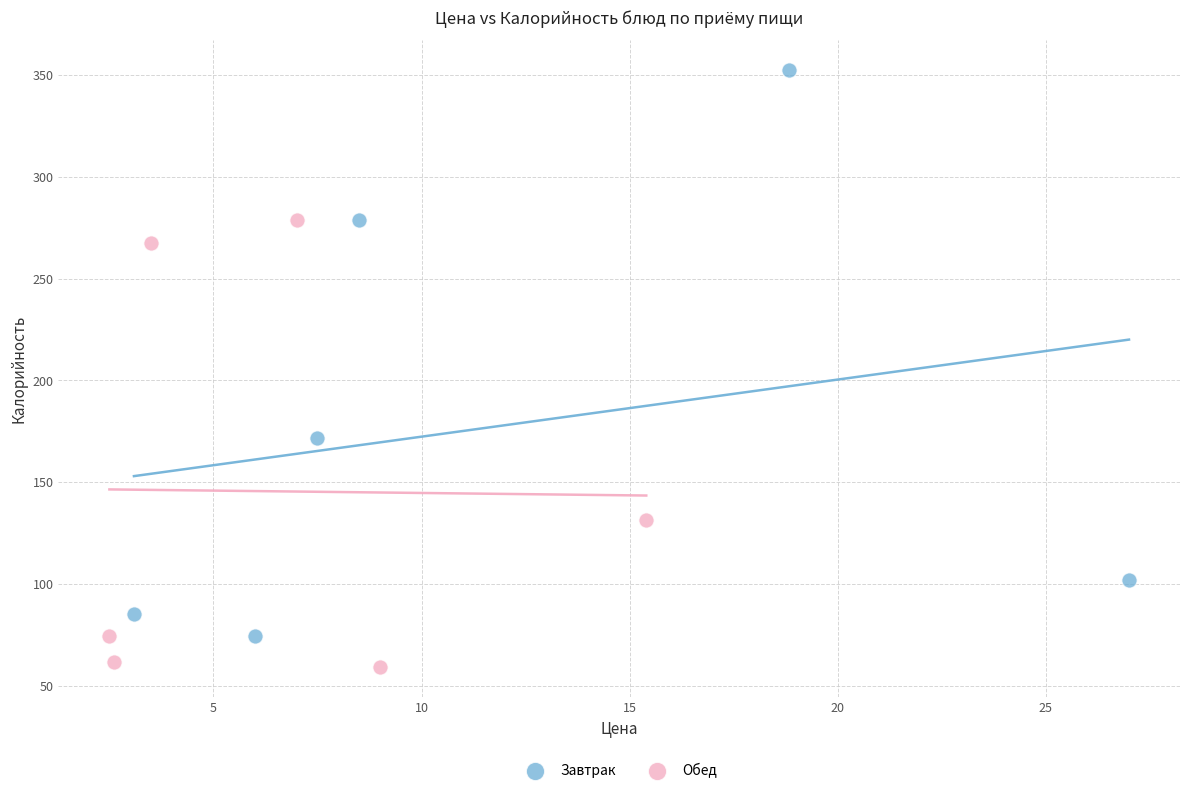

Which series contains the highest Y value?

Завтрак